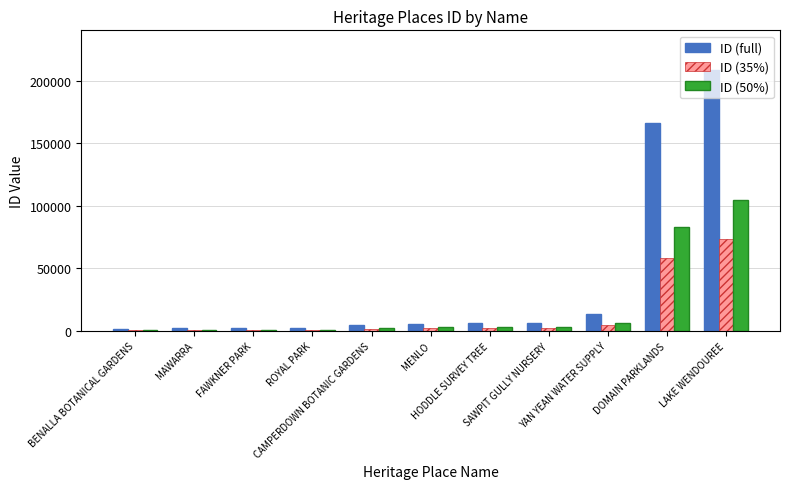

Are the bars horizontal?

No